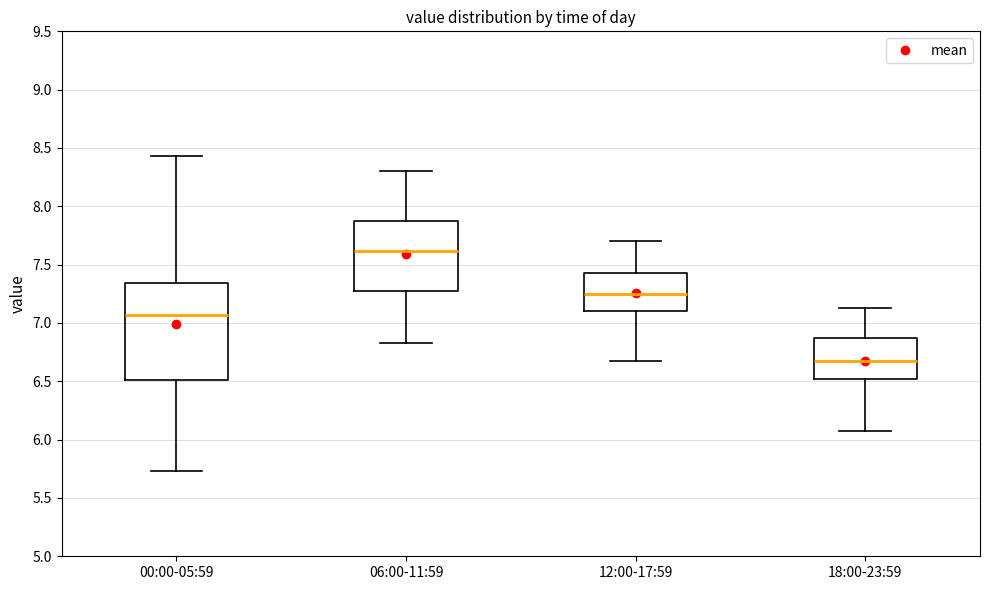

Reading left to right, transcribe this box plot: for each box, give where its median line is, the range the box spans, and where its two whiskers end, as read against the y-axis. The values are not printed on the chart, so give them approximately, as read against the axis.

00:00-05:59: median 7.05, box 6.50 to 7.35, whiskers 5.75 to 8.45
06:00-11:59: median 7.60, box 7.25 to 7.90, whiskers 6.85 to 8.30
12:00-17:59: median 7.25, box 7.10 to 7.45, whiskers 6.65 to 7.70
18:00-23:59: median 6.65, box 6.50 to 6.85, whiskers 6.05 to 7.15